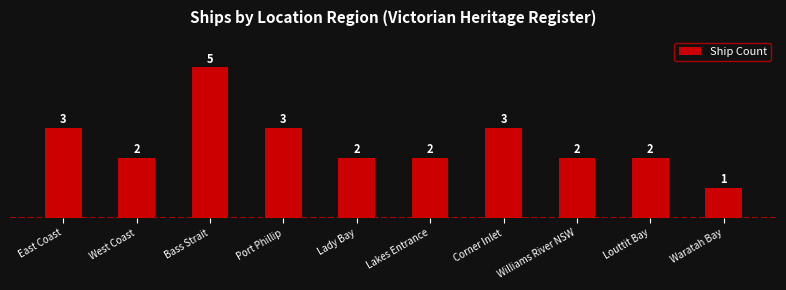

The value at Port Phillip is 4. True or false?

False